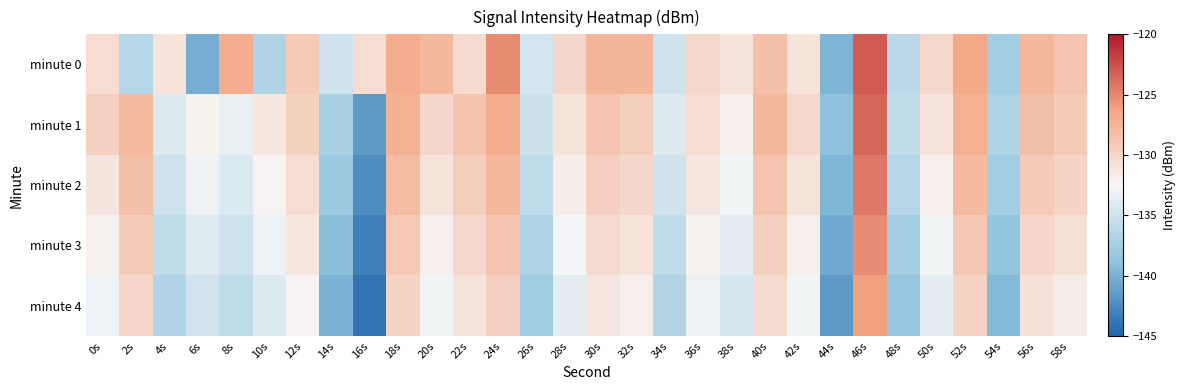

At which category is the sum across all series the highest?

46s